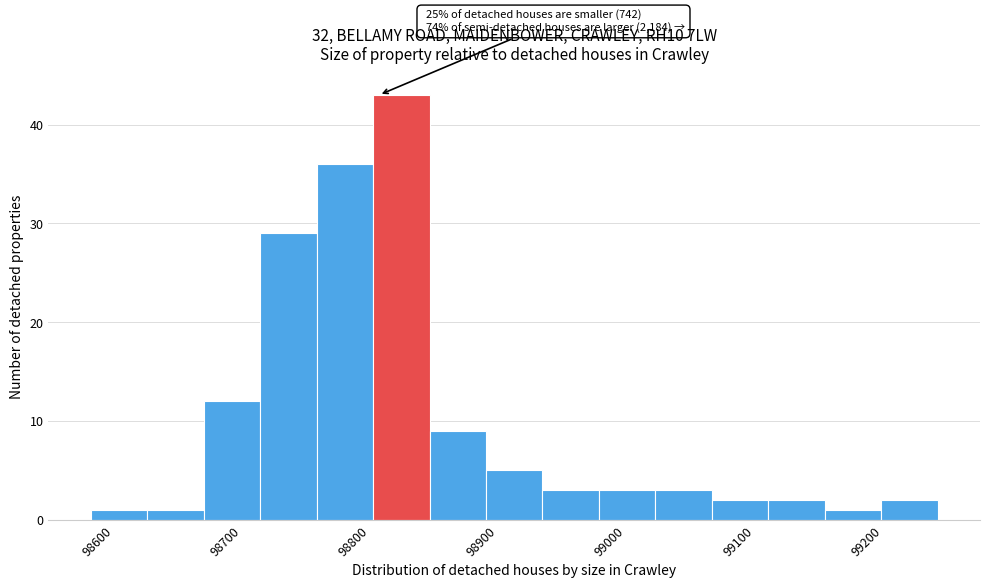

Over which range of the x-axis is the bar tallest?

98820 to 98860